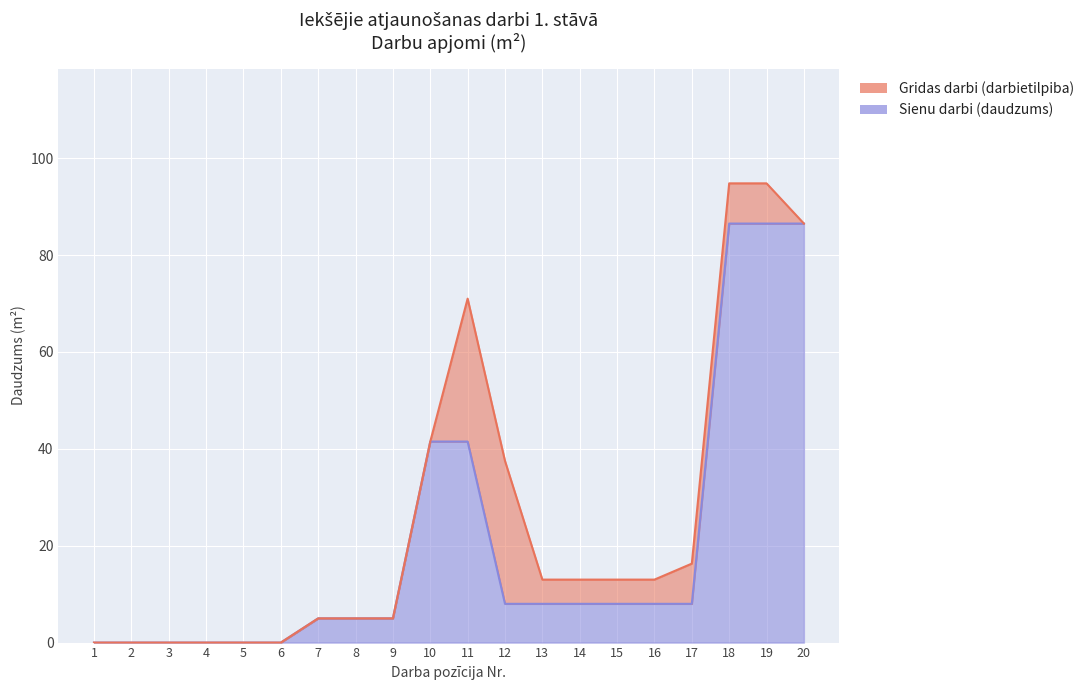

Between 2 and 4, which is larger?

2